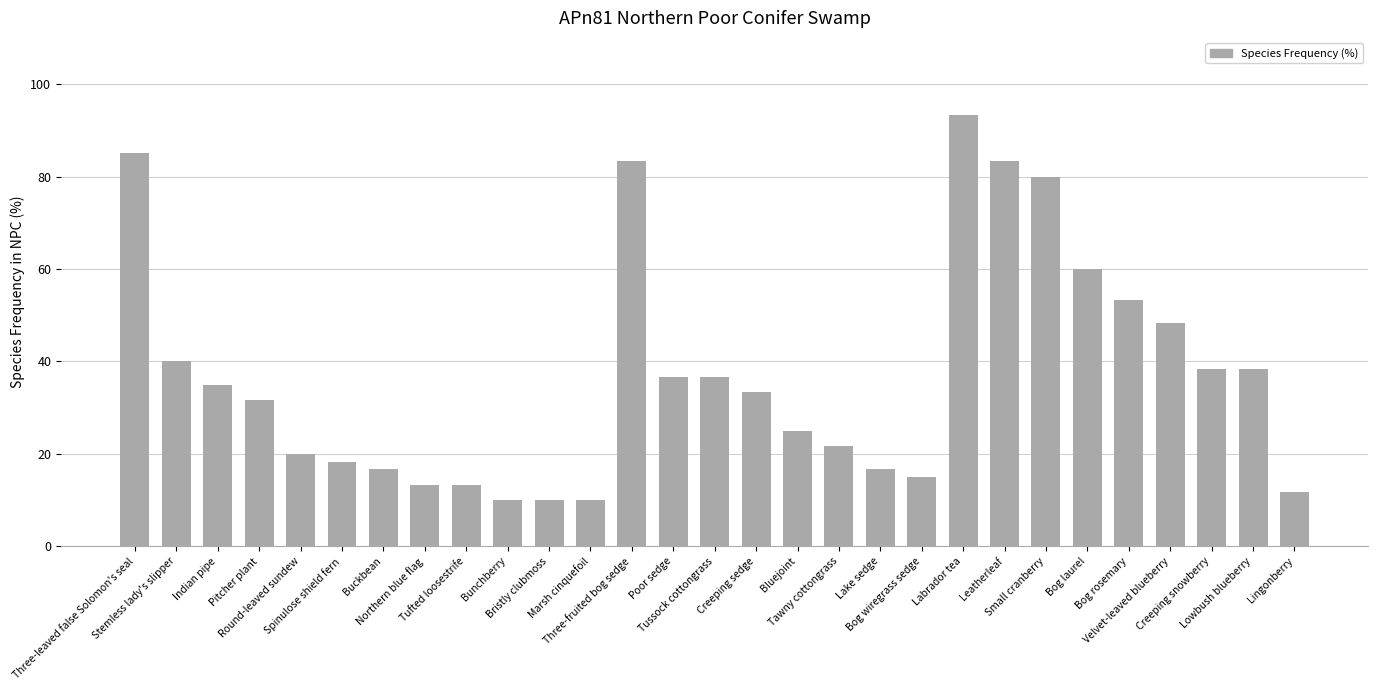

Reading left to right, extract all data points from this chart.

Three-leaved false Solomon's seal=85.0	Stemless lady's slipper=40.0	Indian pipe=35.0	Pitcher plant=31.7	Round-leaved sundew=20.0	Spinulose shield fern=18.3	Buckbean=16.7	Northern blue flag=13.3	Tufted loosestrife=13.3	Bunchberry=10.0	Bristly clubmoss=10.0	Marsh cinquefoil=10.0	Three-fruited bog sedge=83.3	Poor sedge=36.7	Tussock cottongrass=36.7	Creeping sedge=33.3	Bluejoint=25.0	Tawny cottongrass=21.7	Lake sedge=16.7	Bog wiregrass sedge=15.0	Labrador tea=93.3	Leatherleaf=83.3	Small cranberry=80.0	Bog laurel=60.0	Bog rosemary=53.3	Velvet-leaved blueberry=48.3	Creeping snowberry=38.3	Lowbush blueberry=38.3	Lingonberry=11.7